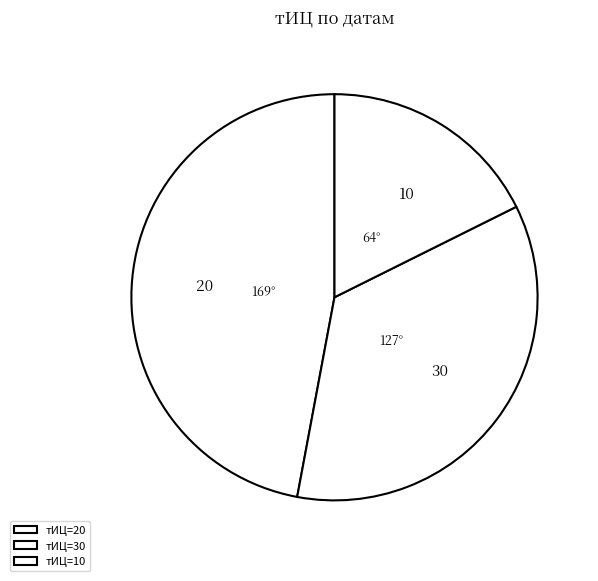

Which category has the smallest portion of the pie?

тИЦ=10